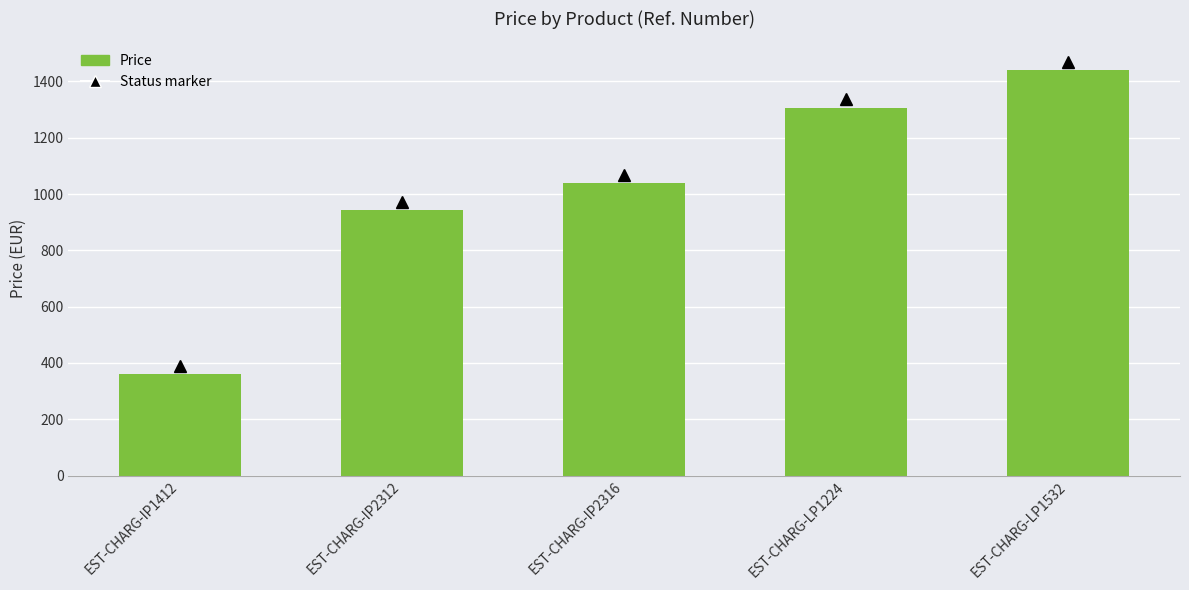

How many bars are there in total?

5